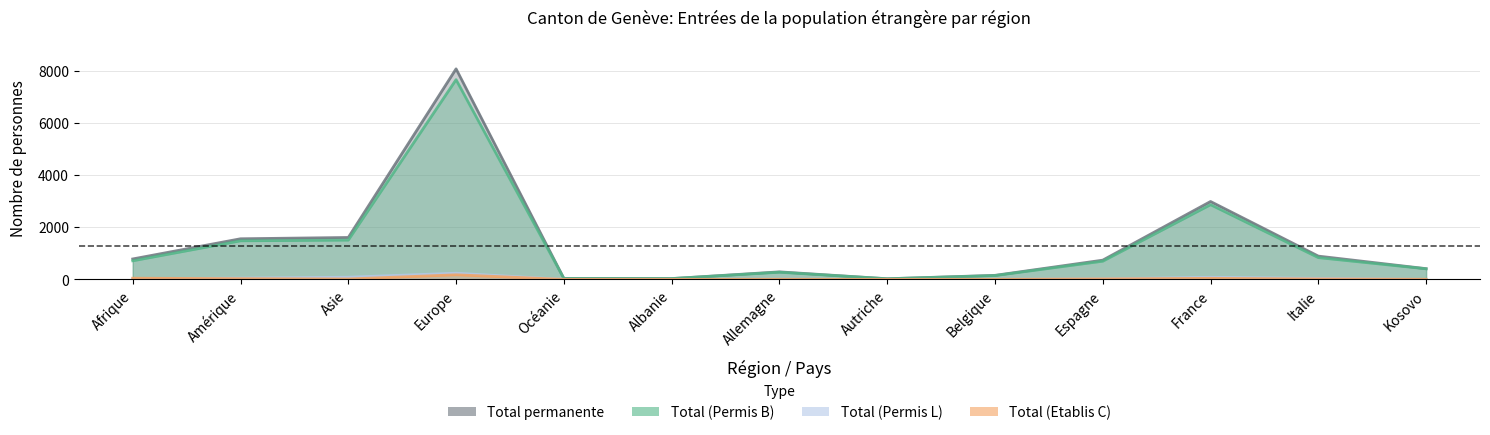

What is the sum of the Total (Permis B) values at Amérique and Kosovo?

1888